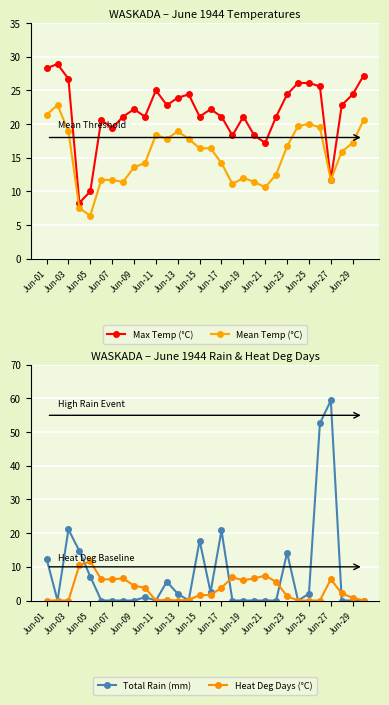

True or false: Mean Temp (°C) and Heat Deg Days (°C) cross at least once.

True